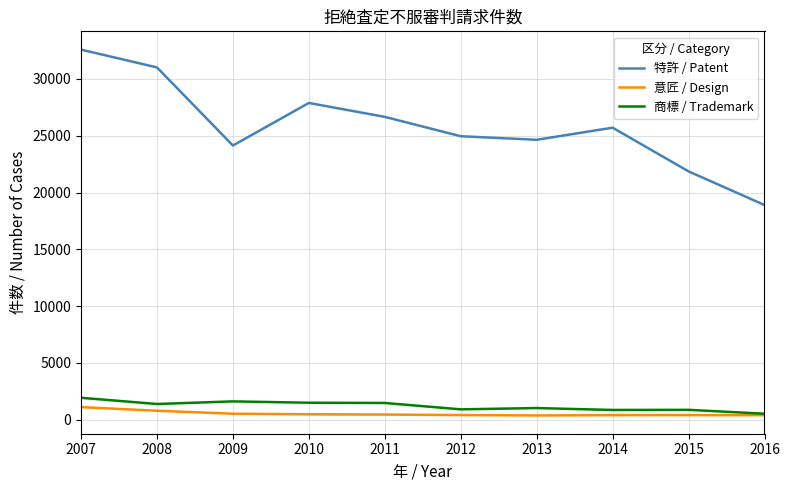

How many lines are shown in the chart?

3